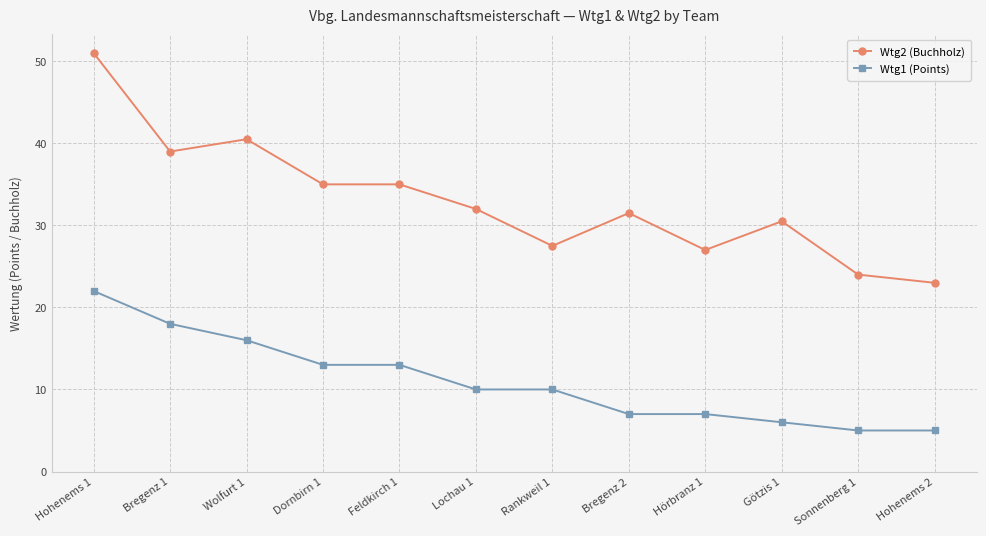

How many series are shown in this chart?

2